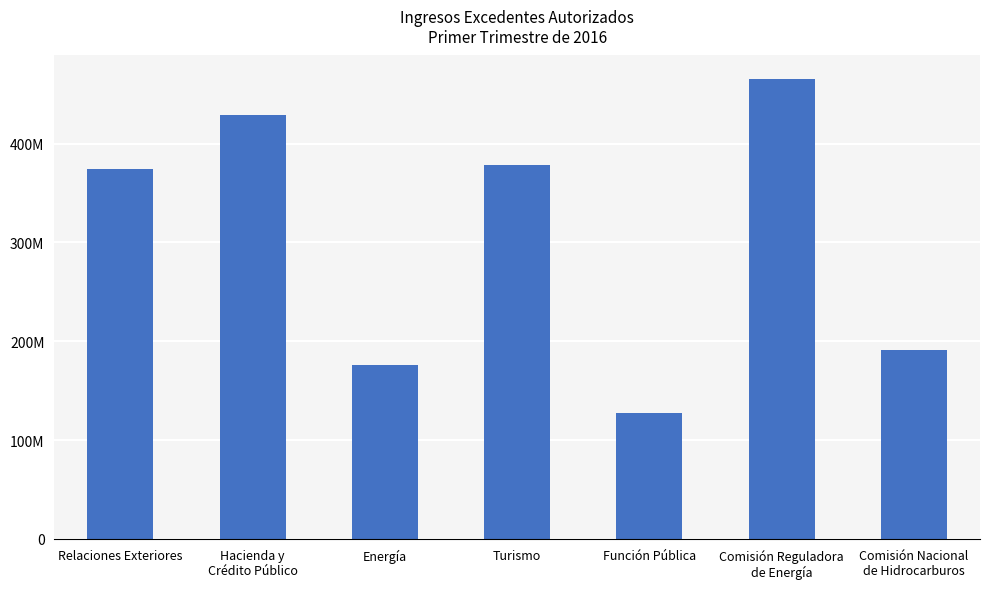

Are the bars horizontal?

No